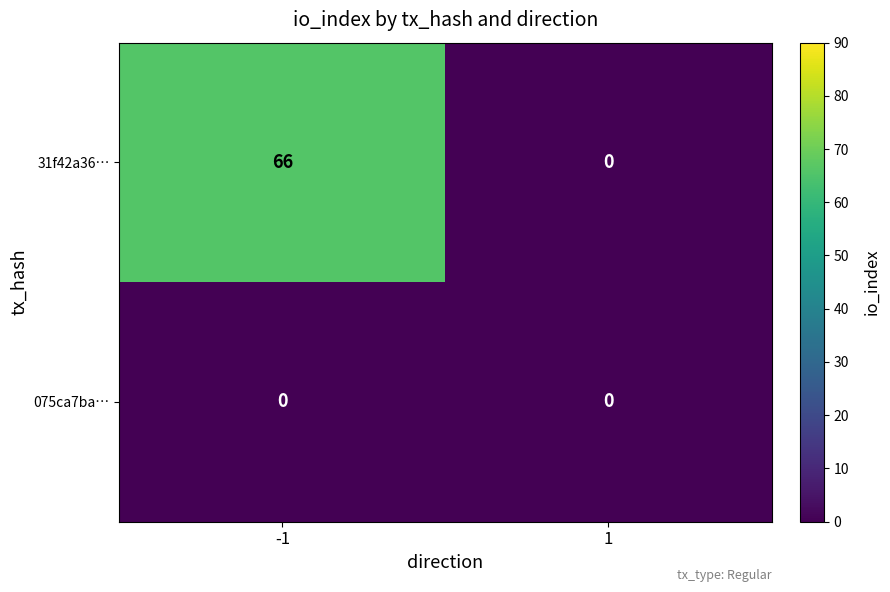

Reading right to left, list all the values displayed in this chart.

31f42a36…: 1=0	-1=66
075ca7ba…: 1=0	-1=0